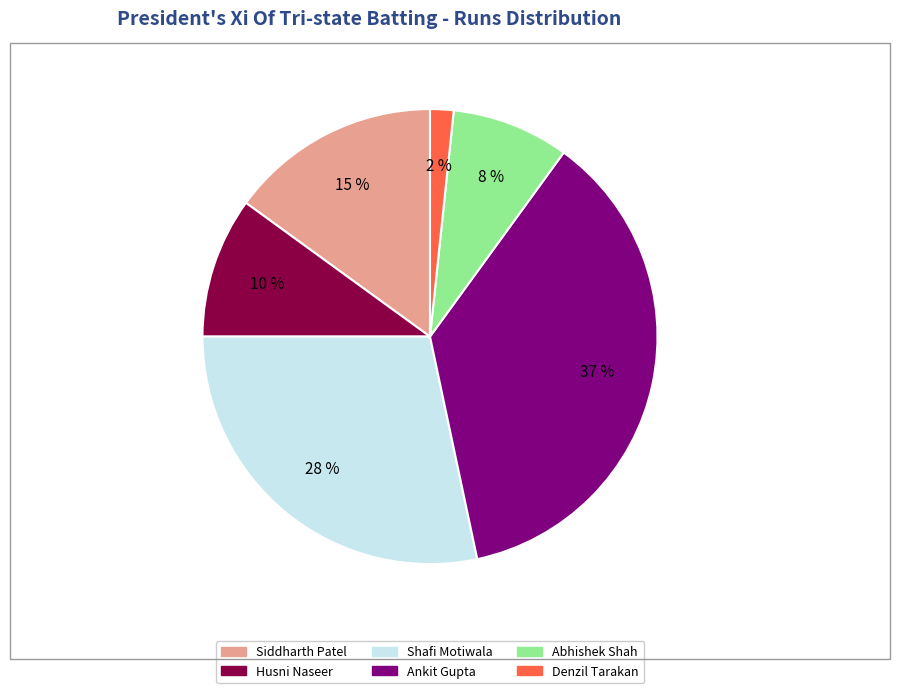

To the nearest percent, what is the average slice percentage?

17%